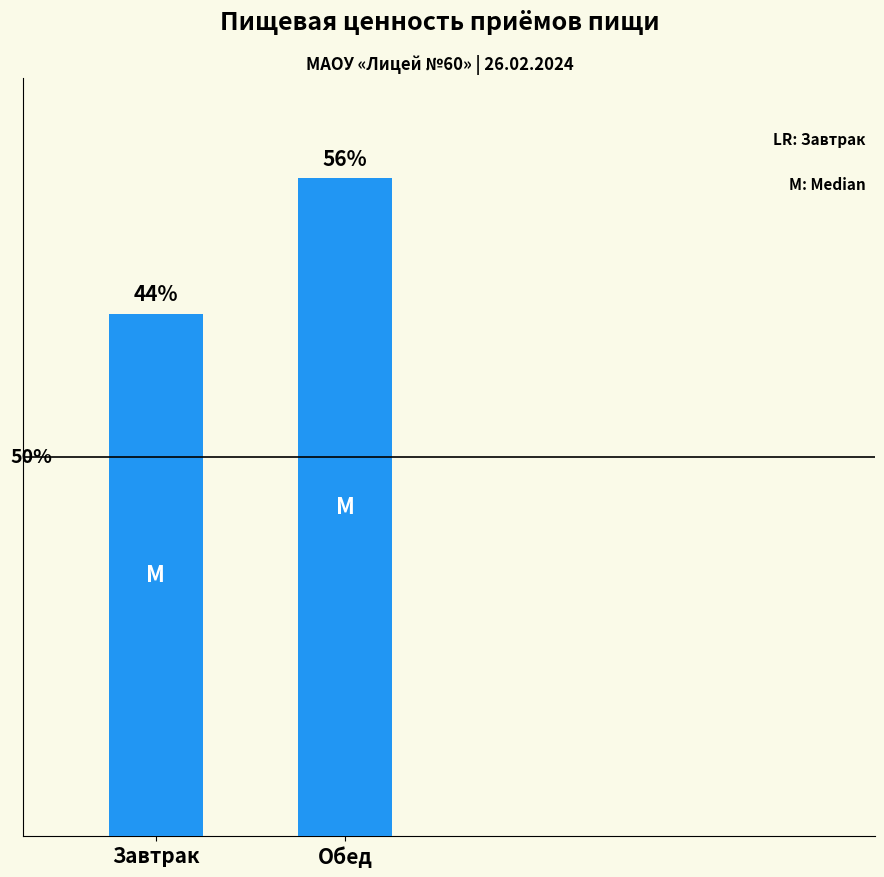

What is the label of the 1st bar from the left?

Завтрак